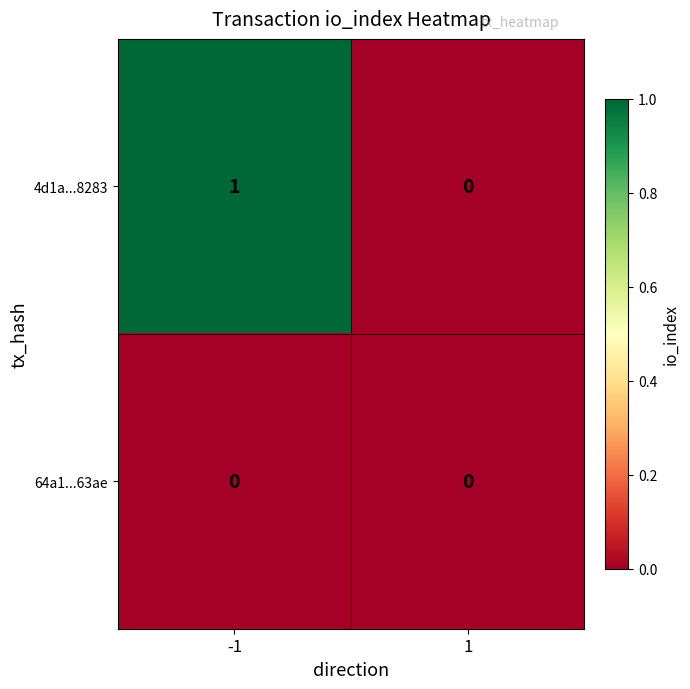

List the series in order of their overall mean, lowest first.

64a1...63ae, 4d1a...8283